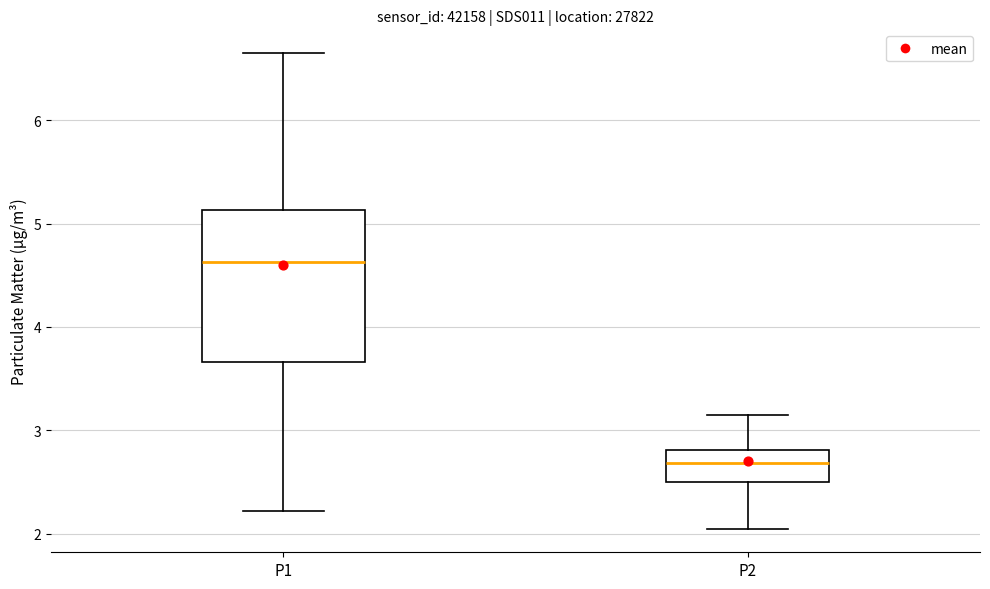

Which box is the tallest, from its lower edge to its upper edge?

P1